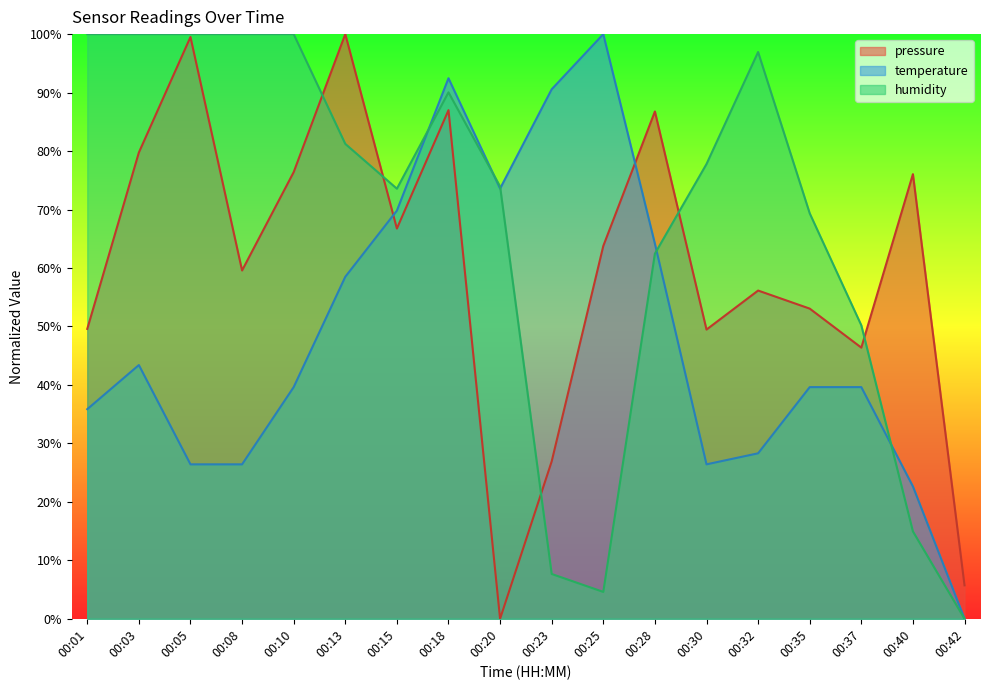

Is it true that humidity equals 129.6 at 00:20?

False